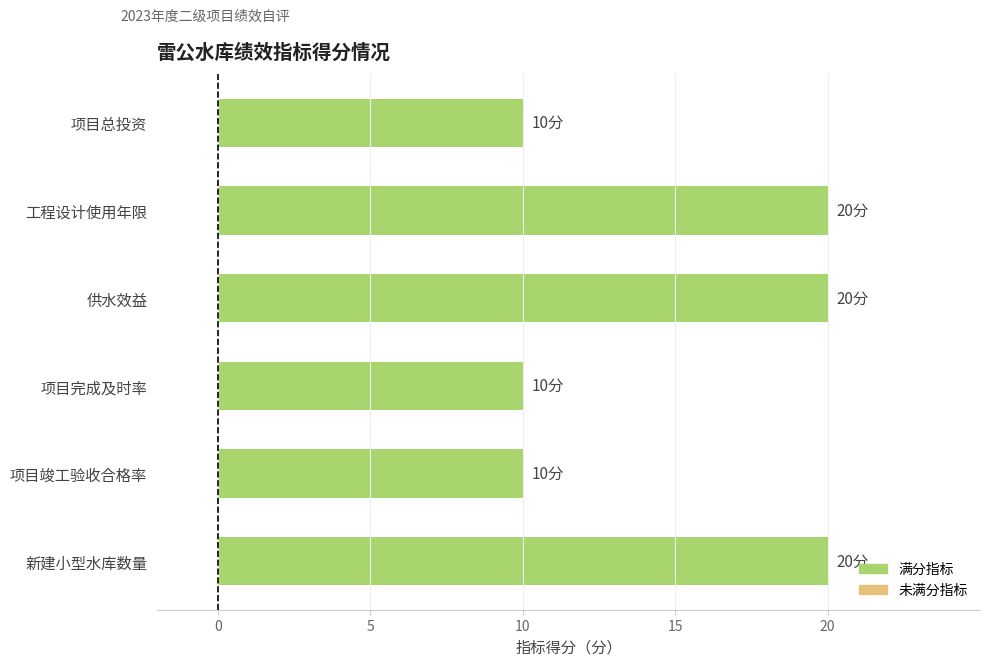

What is the difference between the values at 项目竣工验收合格率 and 新建小型水库数量?

10